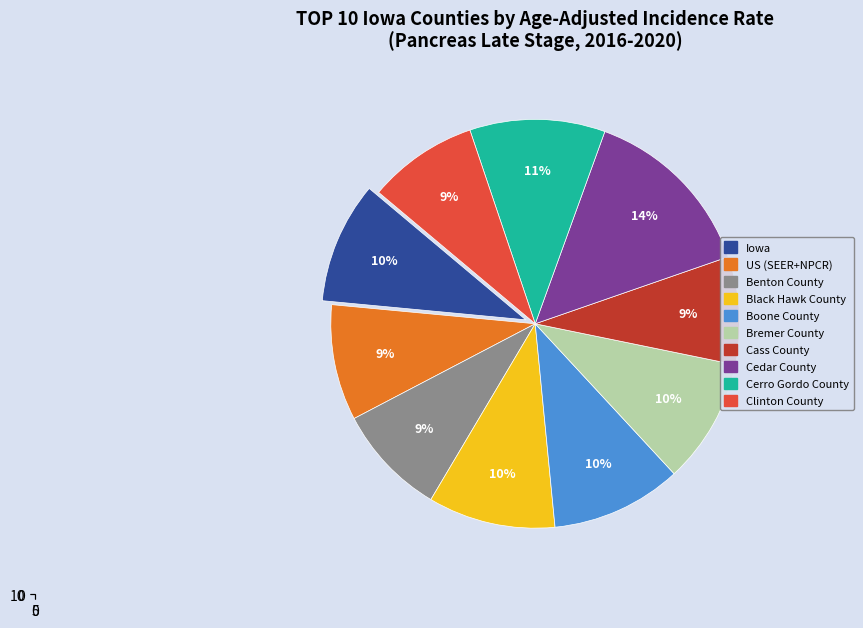

Which has a higher value, Benton County or US (SEER+NPCR)?

US (SEER+NPCR)